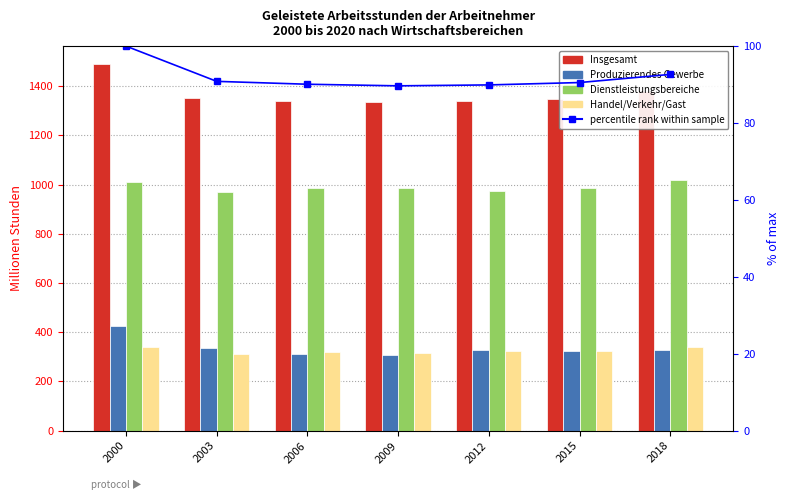

Reading right to left, transcribe all the data shown in this chart.

Insgesamt: 1378.4	1346.9	1337.7	1334.1	1340.3	1351.5	1487.8
Produzierendes Gewerbe: 326.1	324.2	326.6	309.0	311.2	336.0	426.3
Dienstleistungsbereiche: 1017.1	984.0	971.9	985.0	987.8	969.7	1008.7
Handel/Verkehr/Gast: 338.7	325.5	324.4	315.9	318.1	313.0	340.9
percentile rank within sample: 92.6	90.5	89.9	89.7	90.1	90.8	100.0